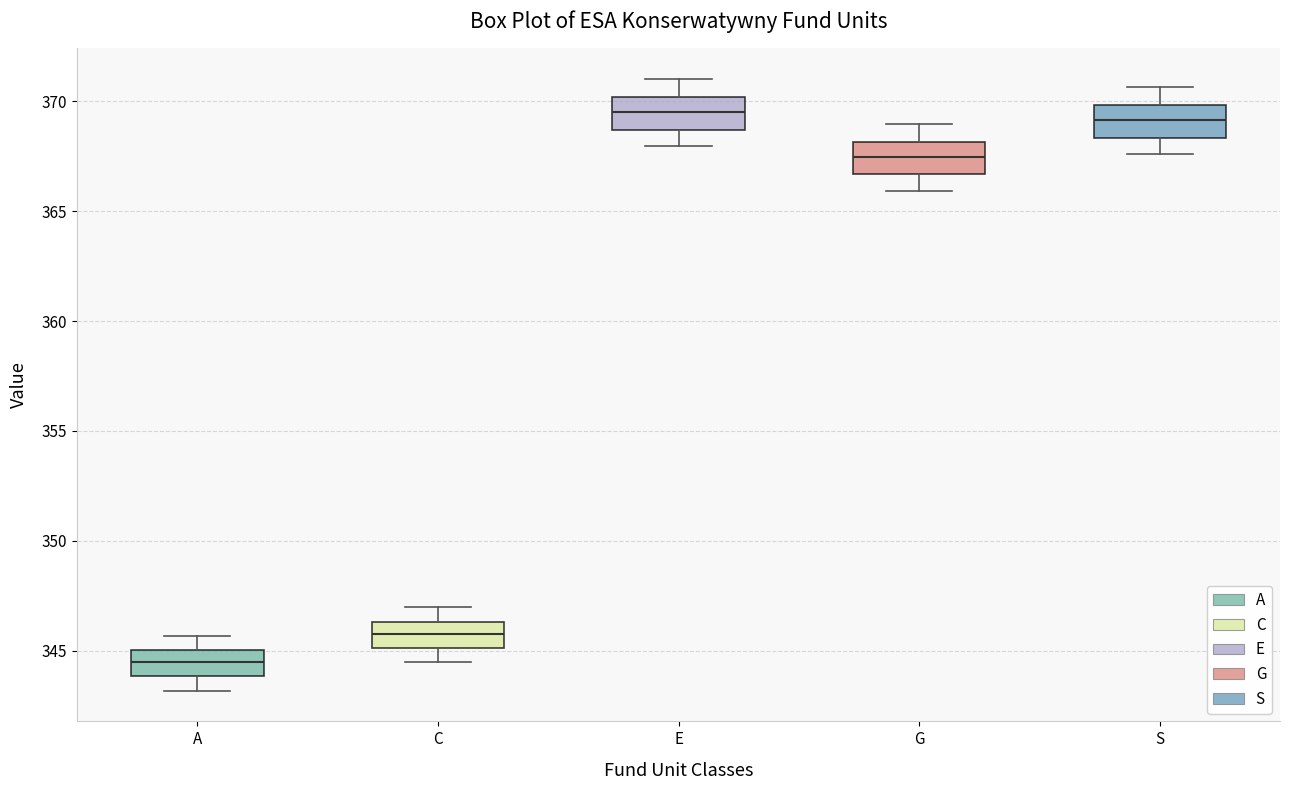

Reading left to right, read every box against the y-axis: the position of its median line, the range the box covers, and the ends of its whiskers. The values are not printed on the chart, so give them approximately, as read against the axis.

A: median 344.5, box 344.0 to 345.0, whiskers 343.0 to 345.5
C: median 346.0, box 345.0 to 346.5, whiskers 344.5 to 347.0
E: median 369.5, box 368.5 to 370.0, whiskers 368.0 to 371.0
G: median 367.5, box 366.5 to 368.0, whiskers 366.0 to 369.0
S: median 369.0, box 368.5 to 370.0, whiskers 367.5 to 370.5